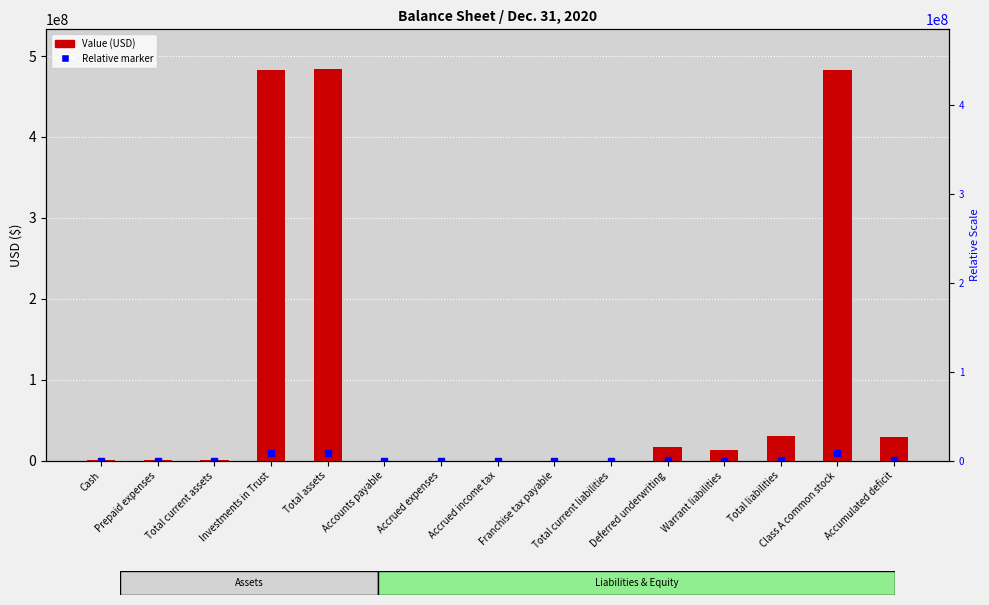

Where is the data nearest to the value 242260413?

Total liabilities